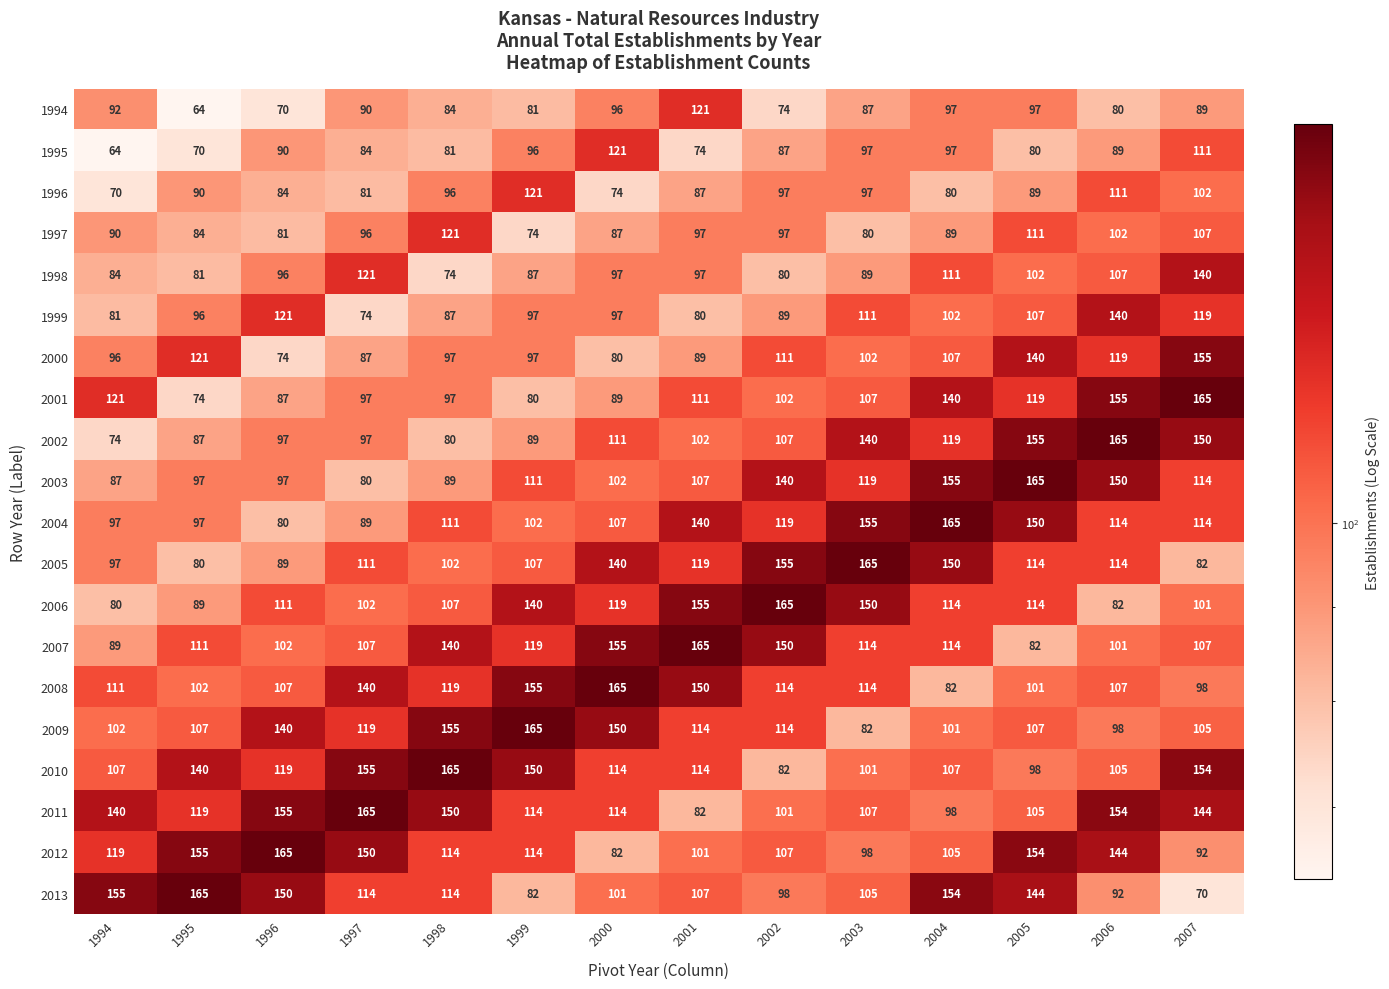

Count the number of data series in this chart.

20